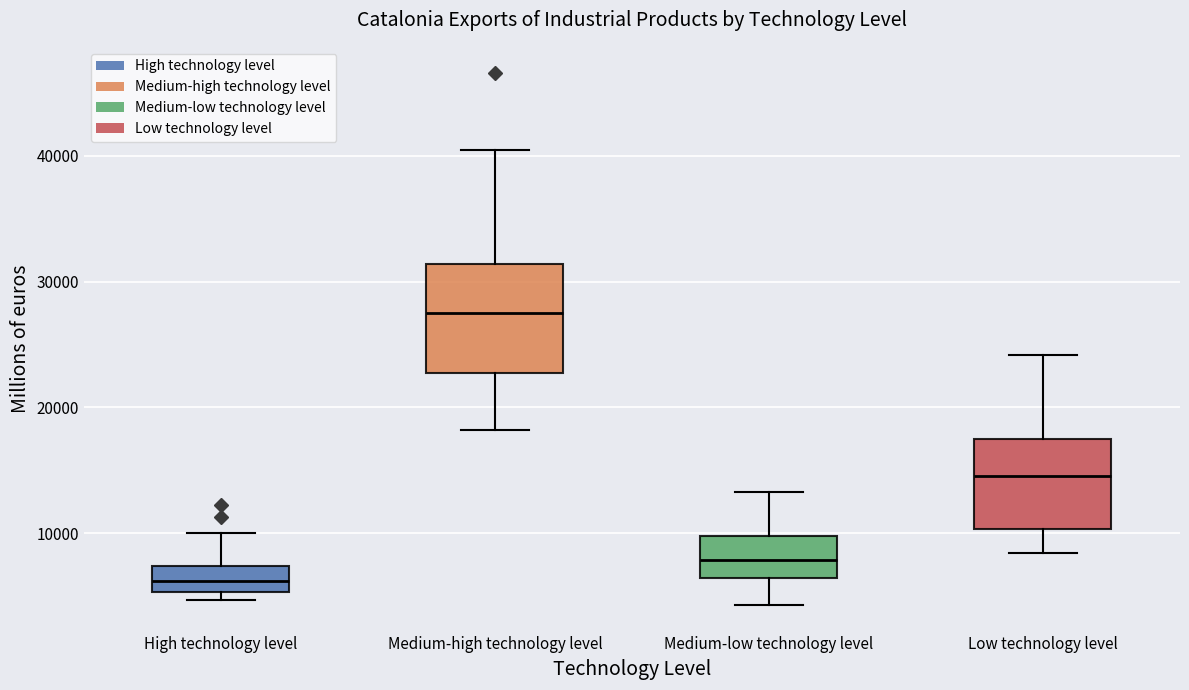

Reading left to right, read every box against the y-axis: the position of its median line, the range the box covers, and the ends of its whiskers. The values are not printed on the chart, so give them approximately, as read against the axis.

High technology level: median 6000, box 5000 to 7000, whiskers 5000 (just below the box's lower edge) to 10000
Medium-high technology level: median 27000, box 23000 to 31000, whiskers 18000 to 40000
Medium-low technology level: median 8000, box 6000 to 10000, whiskers 4000 to 13000
Low technology level: median 15000, box 10000 to 18000, whiskers 8000 to 24000